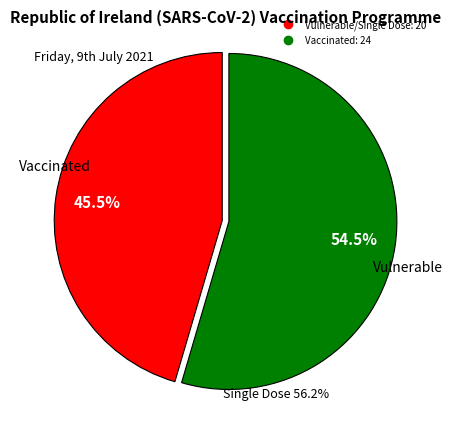

Is there any slice that represents more than half of the pie?

Yes